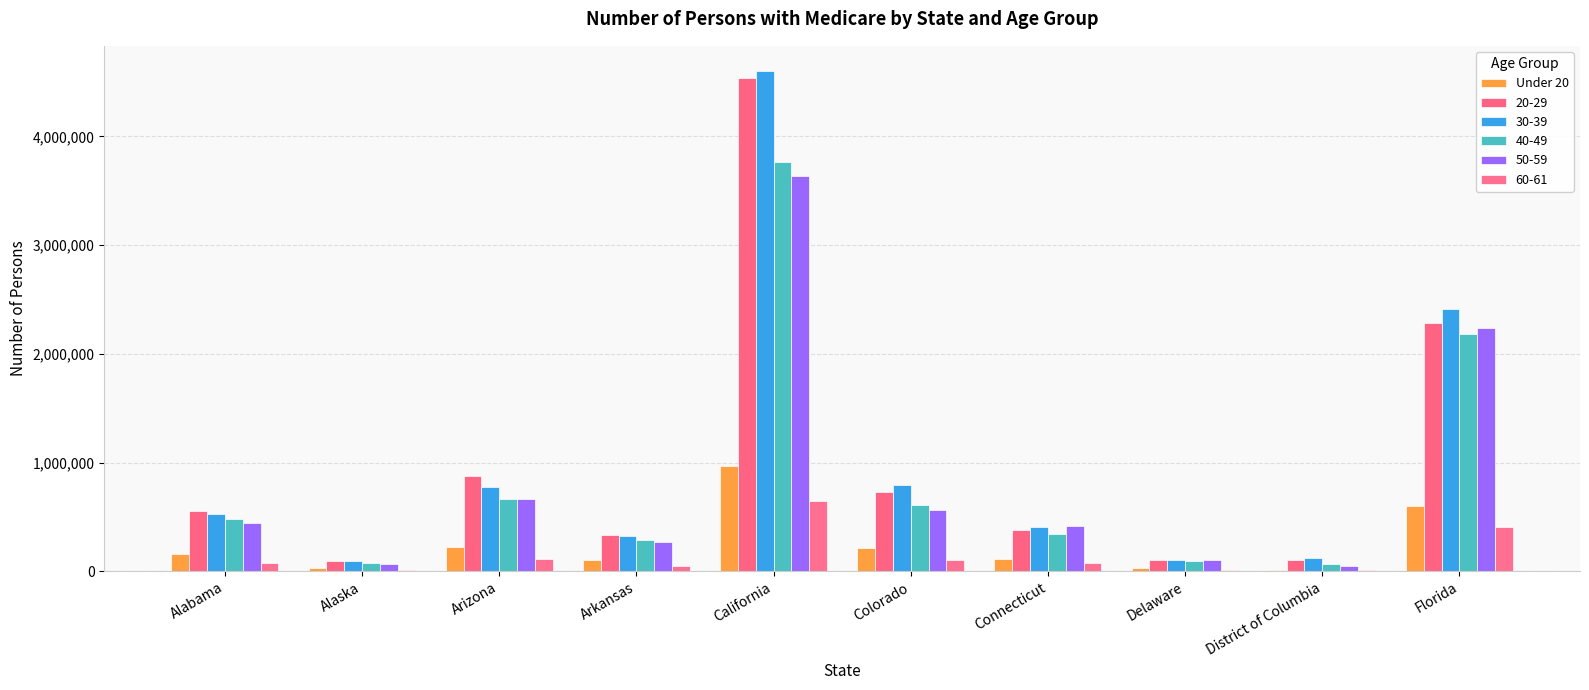

Does the chart contain stacked bars?

No